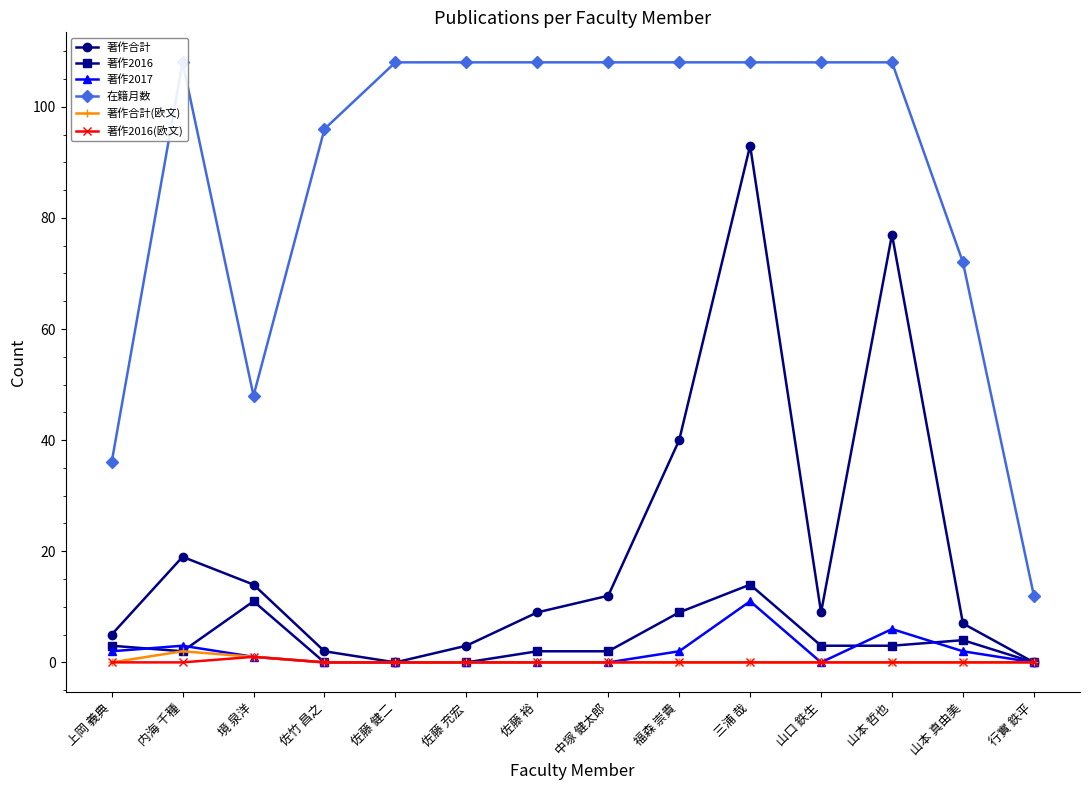

List the series in order of their peak value, highest first.

在籍月数, 著作合計, 著作2016, 著作2017, 著作合計(欧文), 著作2016(欧文)